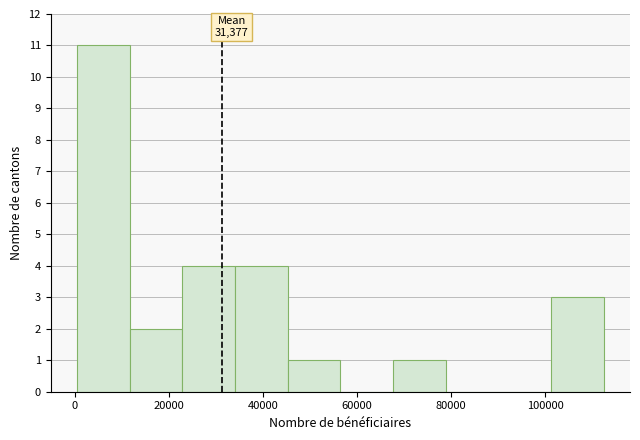

Over which range of the x-axis is the bar tallest?

0 to 12000